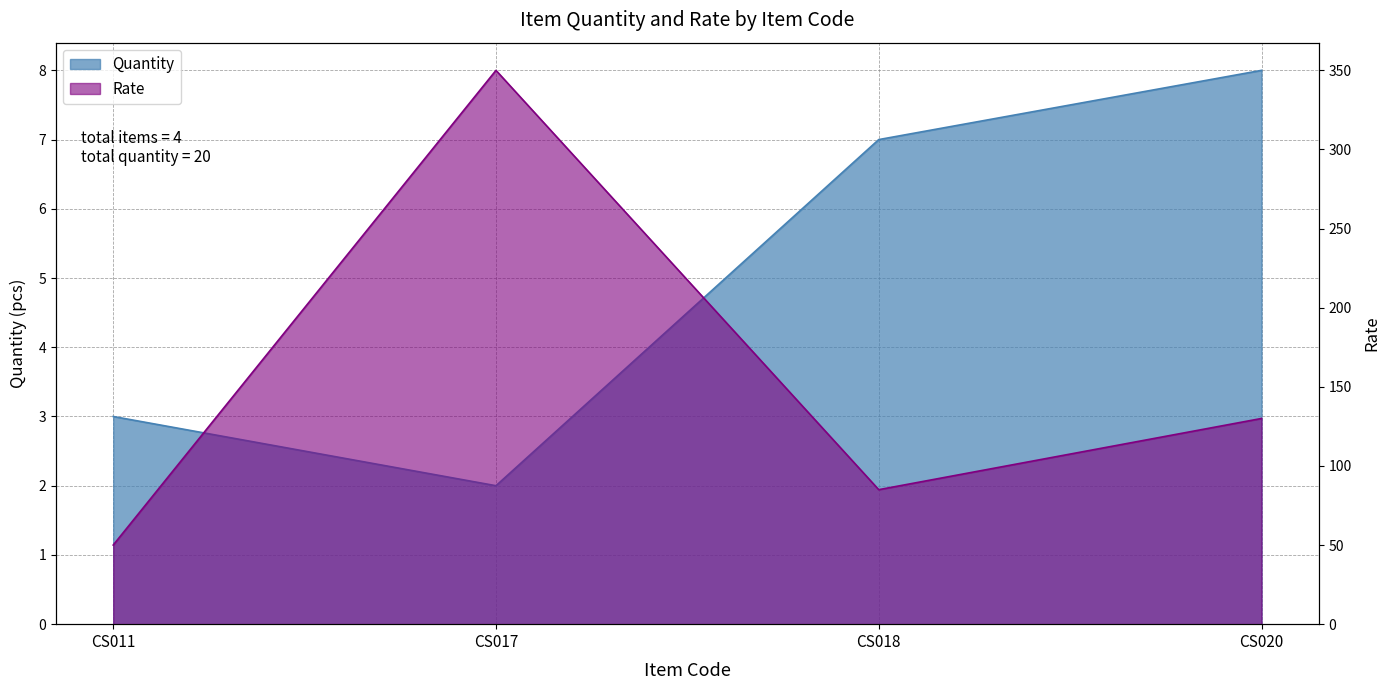

What is the lowest value of the Rate series?

50